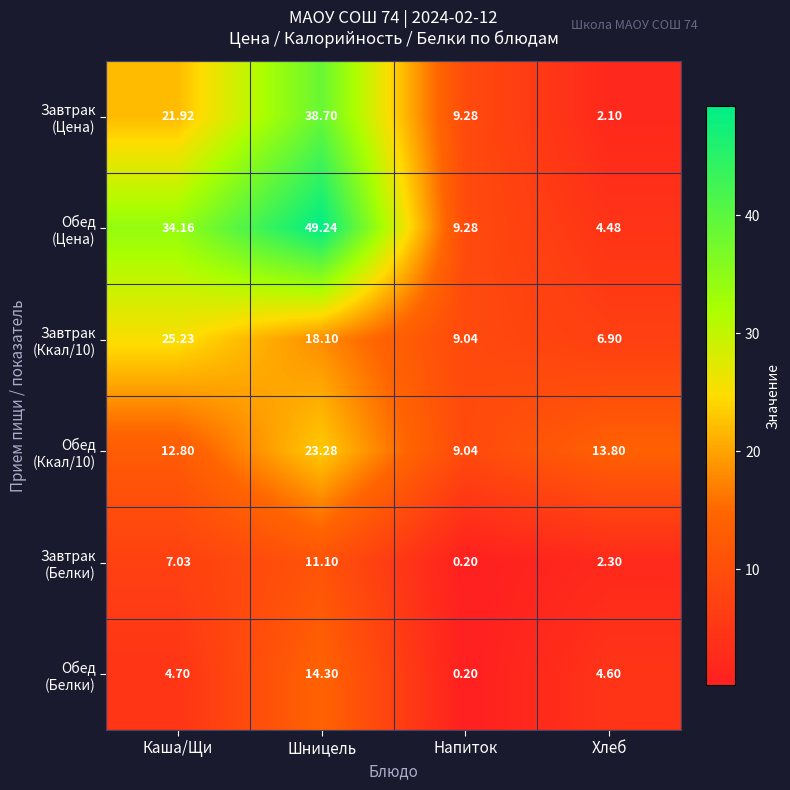

At which category is the sum across all series the highest?

Шницель